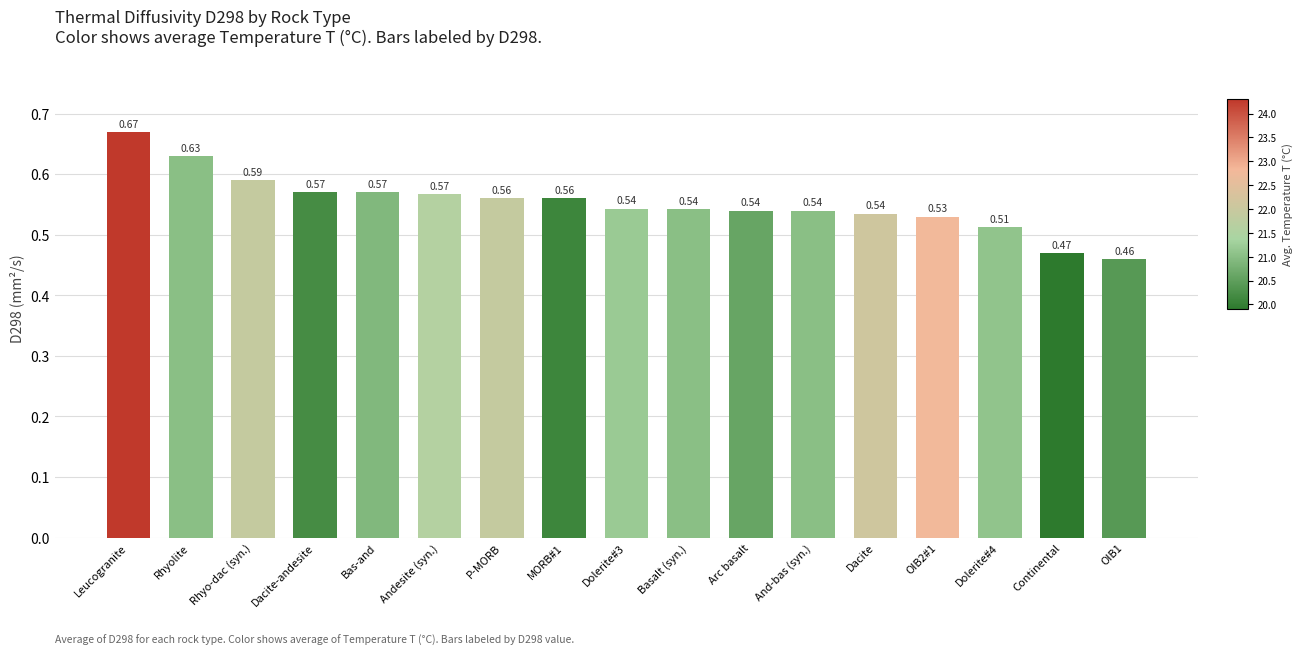

At which label is the value closest to 0?

OIB1